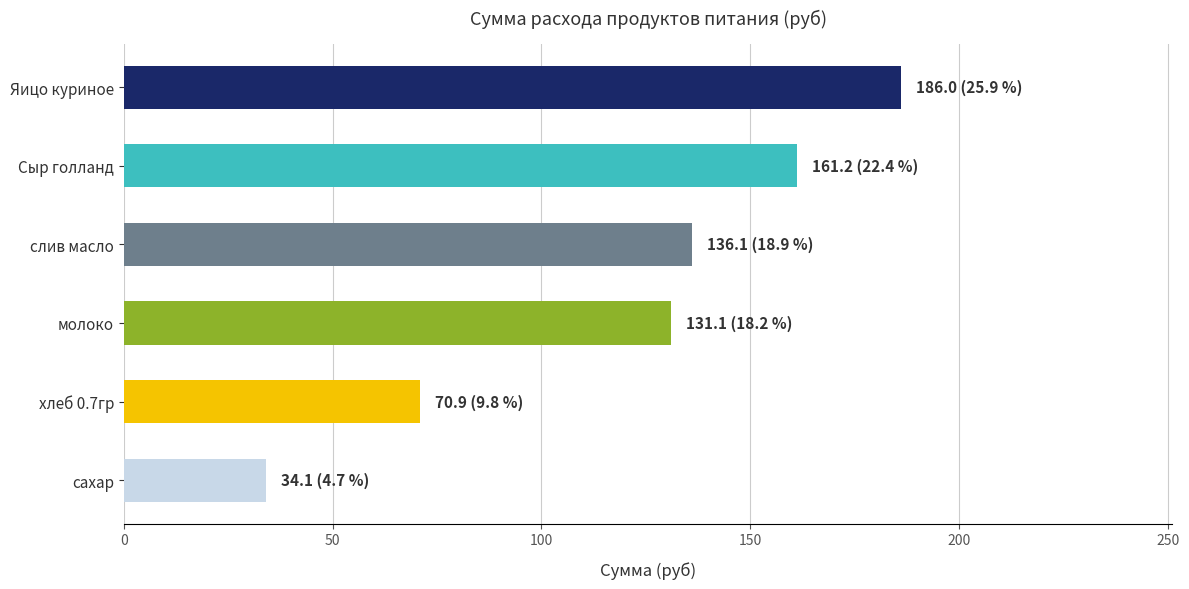

What is the label of the 6th bar from the bottom?

Яицо куриное